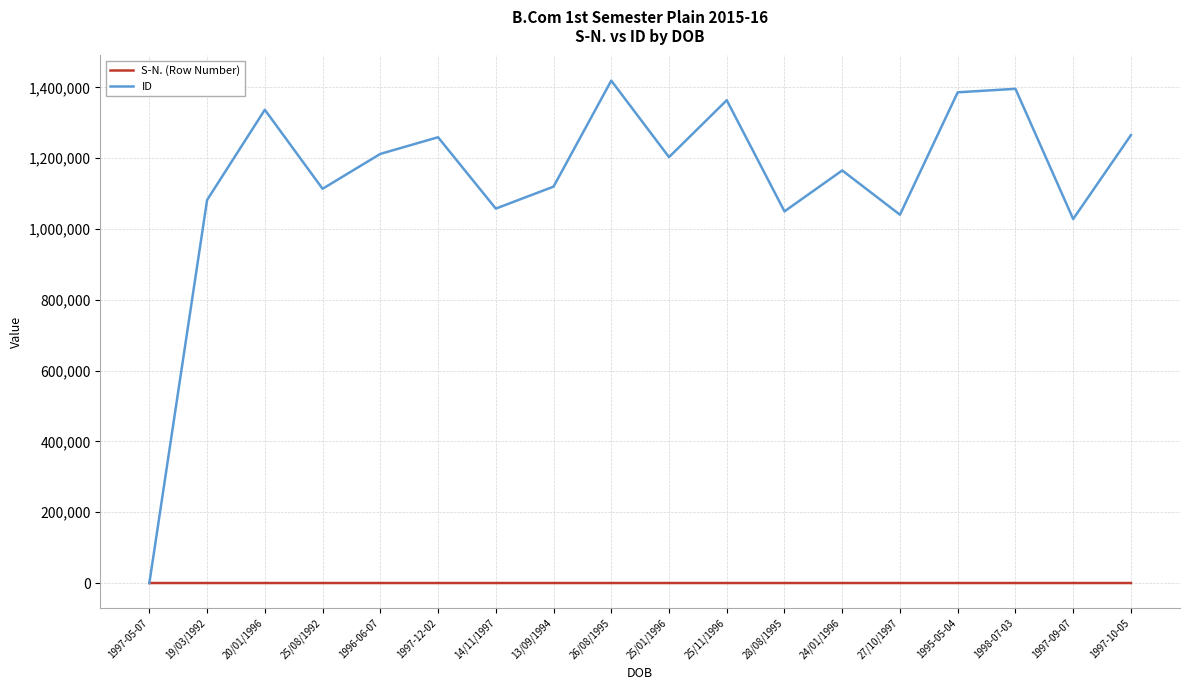

The value of ID at 28/08/1995 is 1049723. True or false?

True